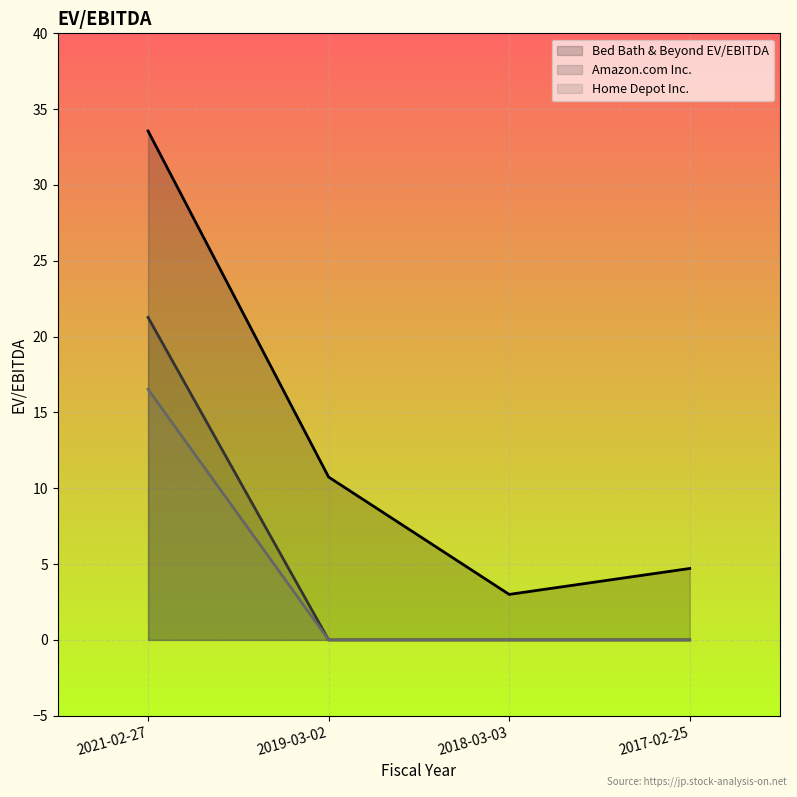

True or false: Home Depot Inc. and Amazon.com Inc. cross at least once.

False